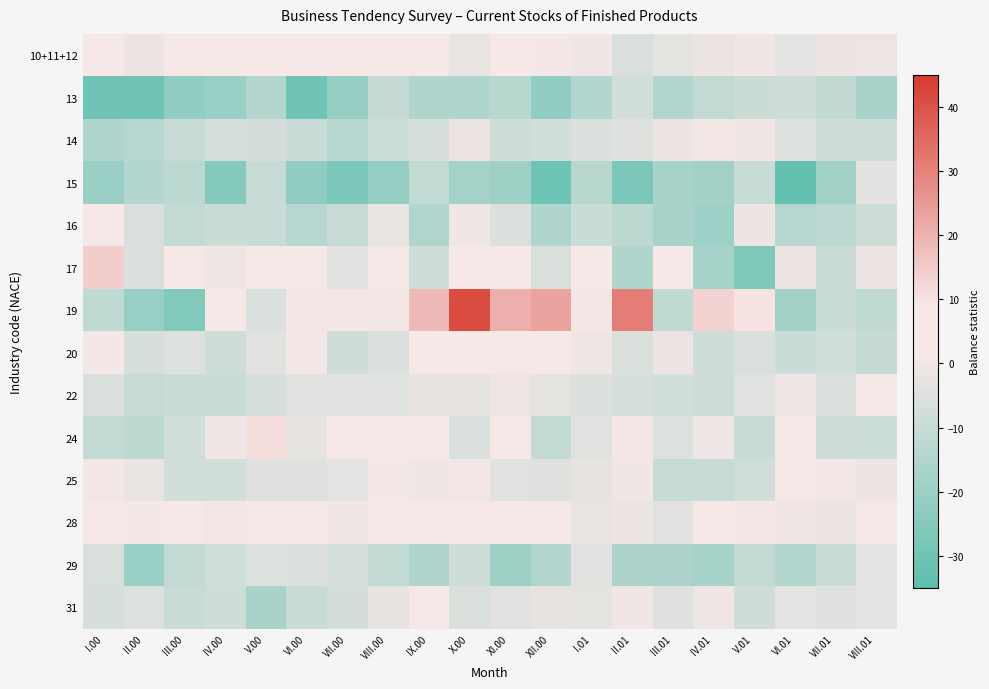

At which category is the sum across all series the highest?

X.00